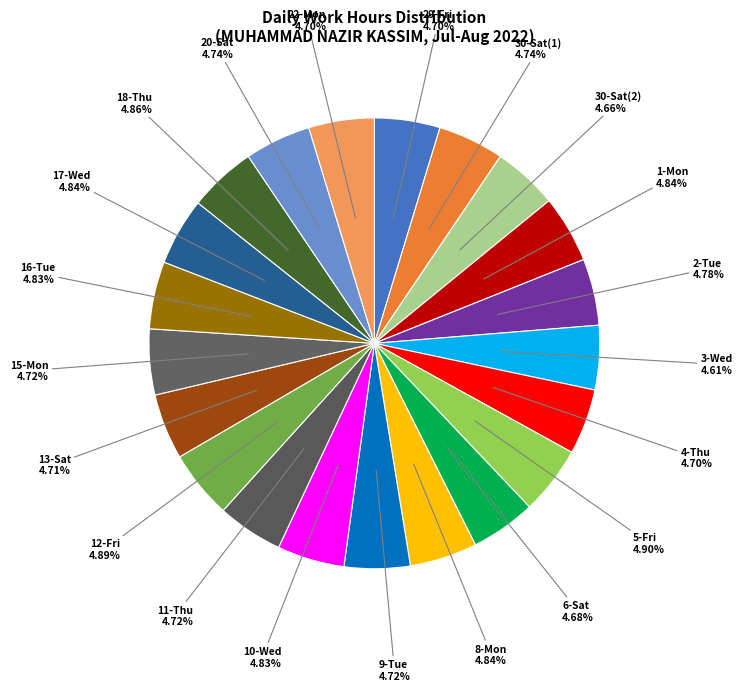

True or false: 18-Thu accounts for 5% of the total.

True